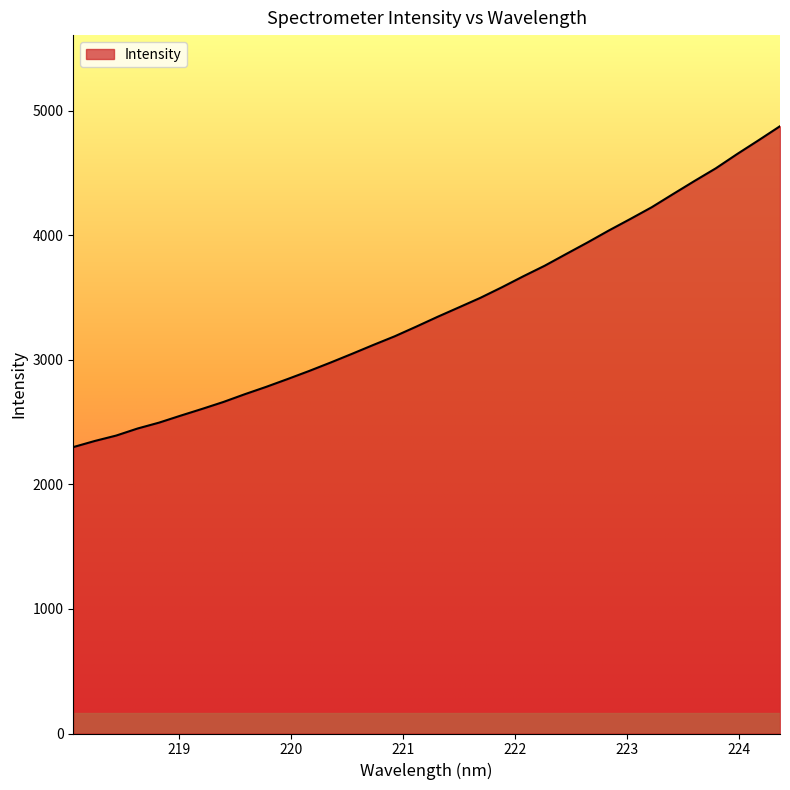

What is the average value?

3403.3